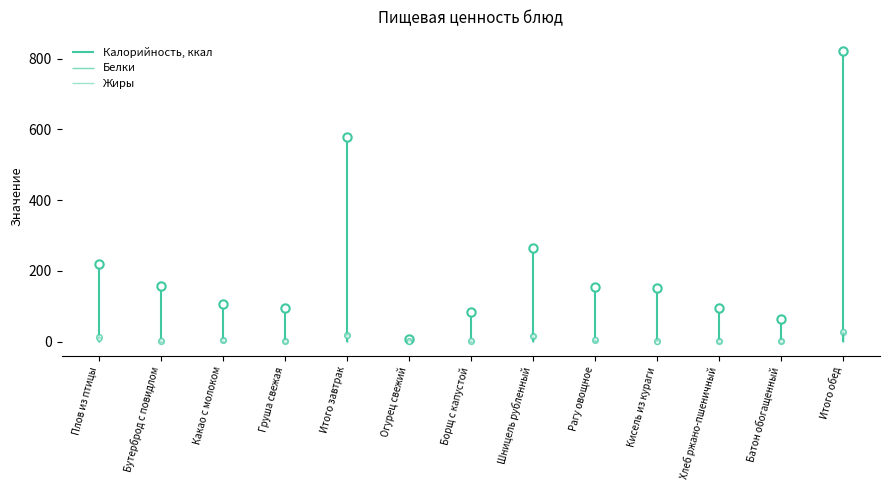

Which series changed the most between Какао с молоком and Шницель рубленный?

Калорийность, ккал